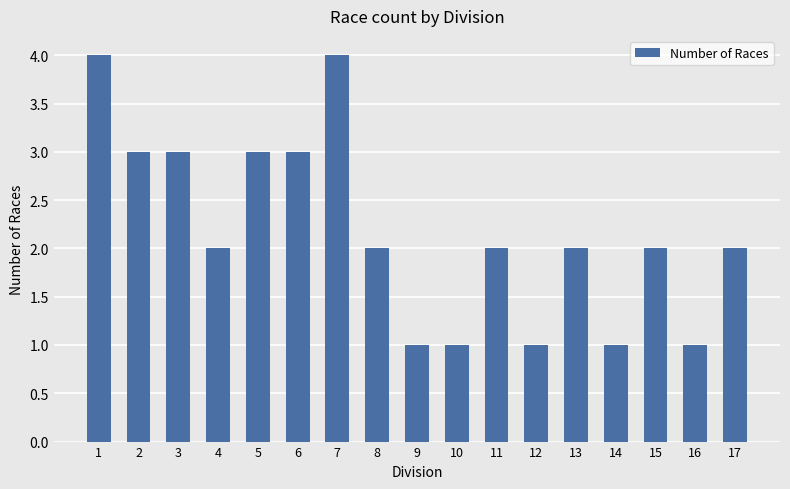

How many bars are there in total?

17